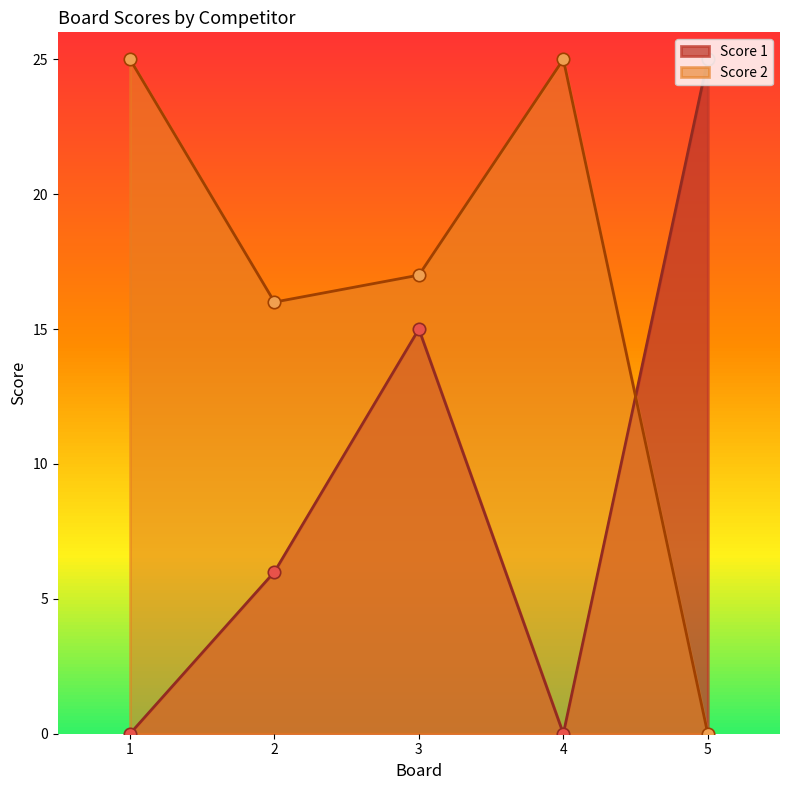

At how many categories does at least one series exceed 23?

3